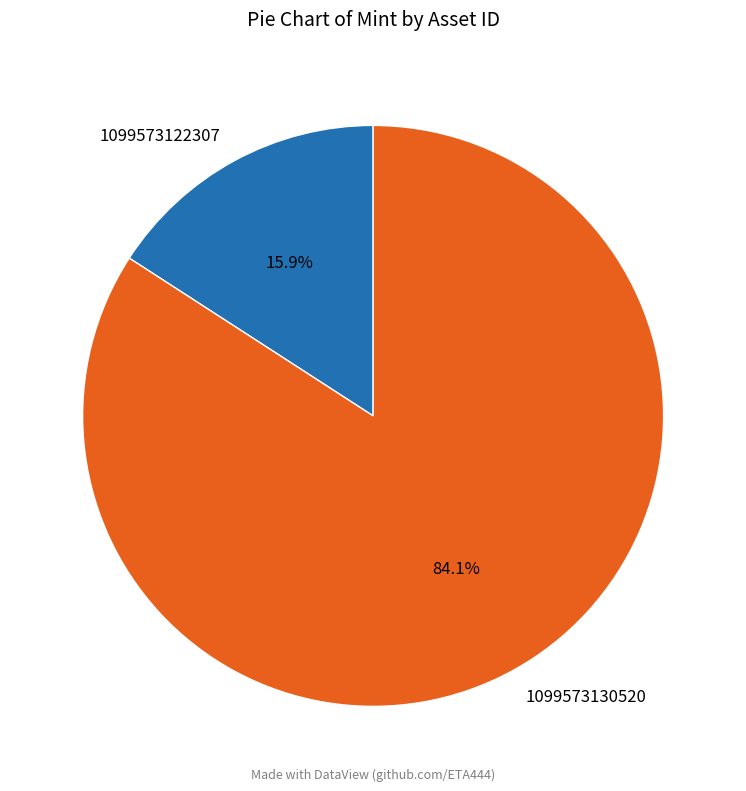

What percentage is the 1099573130520 slice, to the nearest percent?

84%